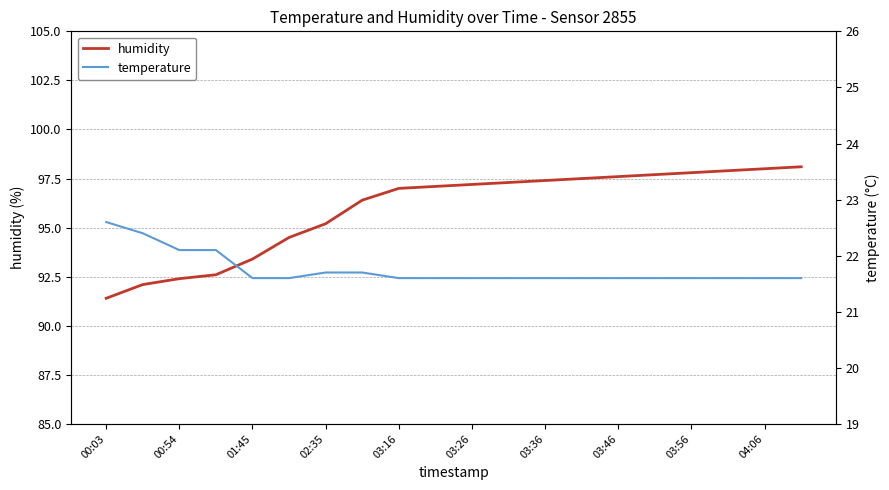

The value of humidity at 04:06 is 98.0. True or false?

True